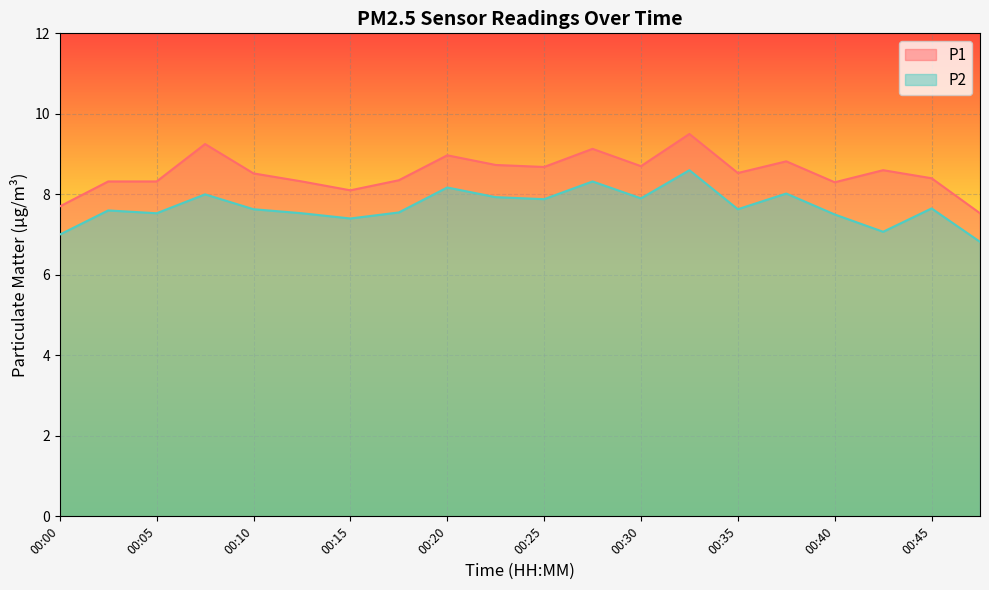

Reading left to right, transcribe all the data shown in this chart.

P1: 00:00=7.7	00:03=8.3	00:05=8.3	00:08=9.2	00:10=8.5	00:13=8.3	00:15=8.1	00:18=8.3	00:20=9.0	00:22=8.7	00:25=8.7	00:27=9.1	00:30=8.7	00:32=9.5	00:35=8.5	00:37=8.8	00:40=8.3	00:42=8.6	00:45=8.4	00:47=7.5
P2: 00:00=7.0	00:03=7.6	00:05=7.5	00:08=8.0	00:10=7.6	00:13=7.5	00:15=7.4	00:18=7.5	00:20=8.2	00:22=7.9	00:25=7.9	00:27=8.3	00:30=7.9	00:32=8.6	00:35=7.6	00:37=8.0	00:40=7.5	00:42=7.1	00:45=7.7	00:47=6.8